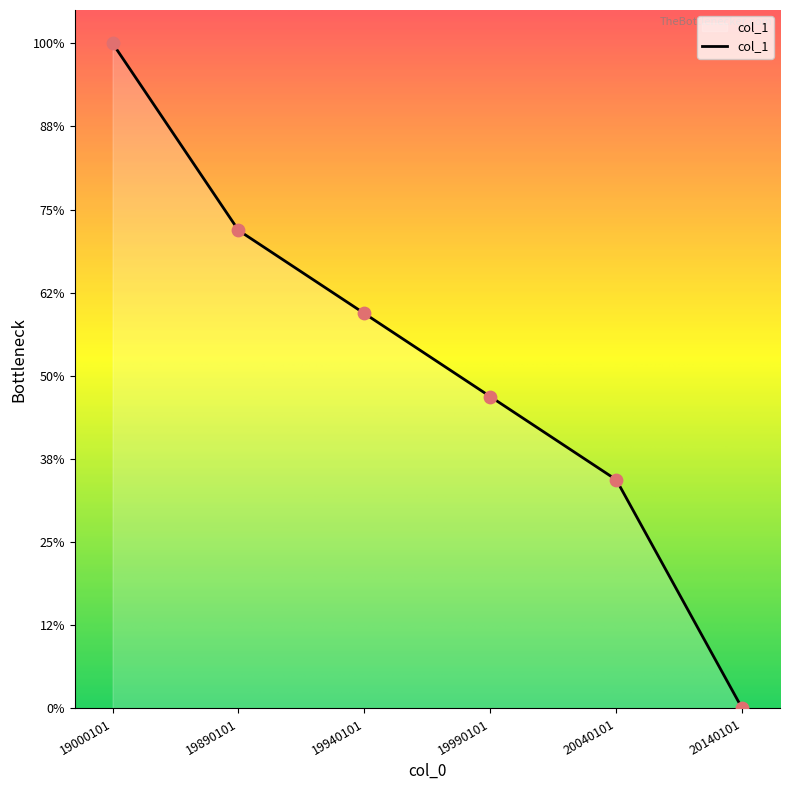

Is this an area chart (filled region under the line)?

Yes